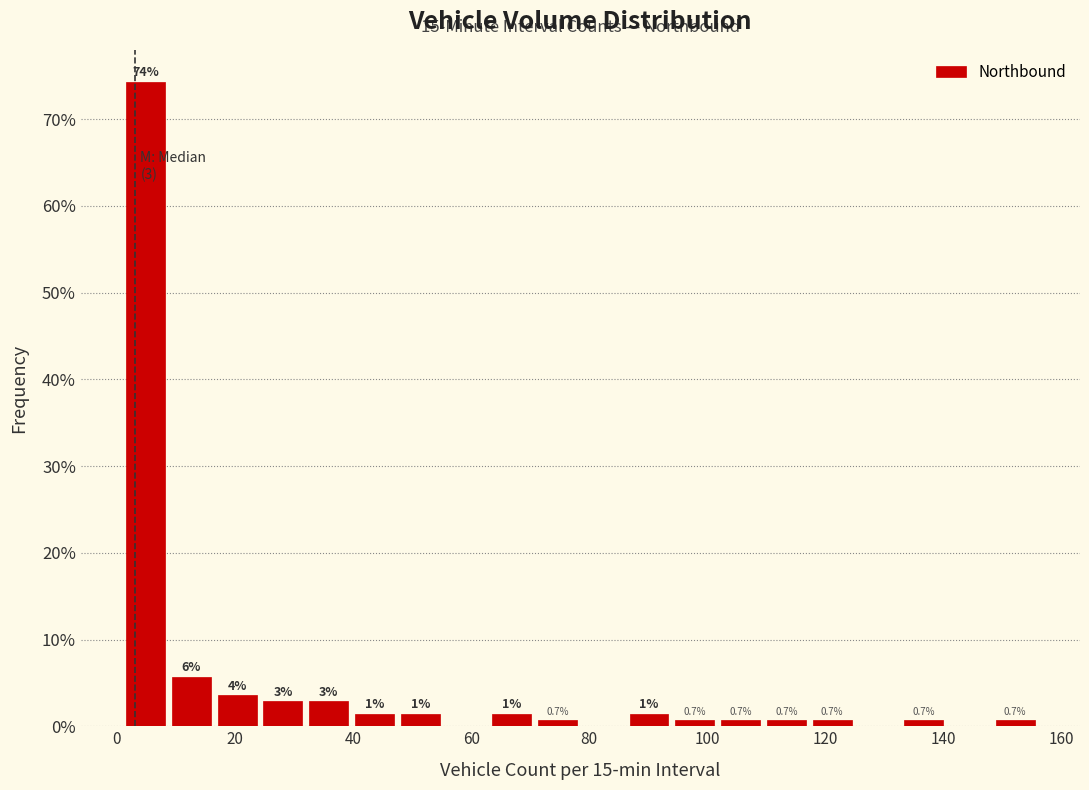

Around what value on the x-axis is the tallest bar? Give the approximate position of its centre, as read against the axis.

4